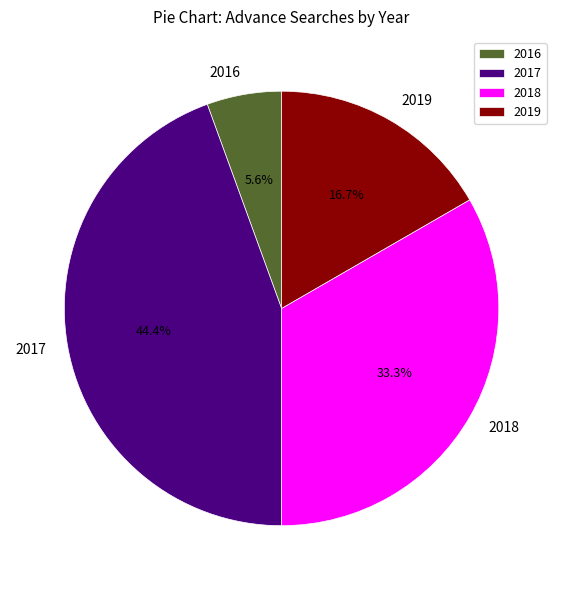

Which category has the biggest portion of the pie?

2017